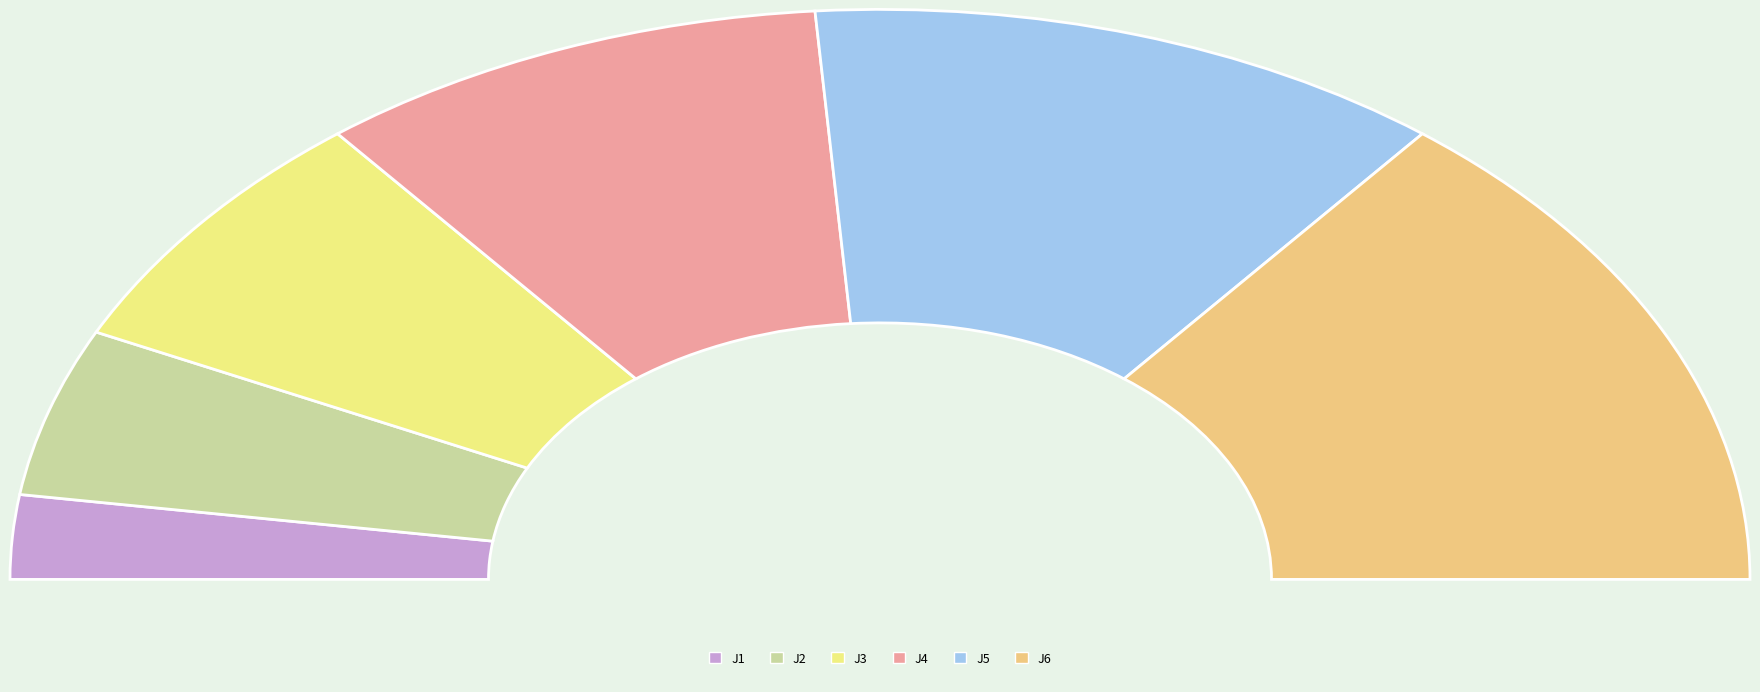

Does J1 represent more than half of the total?

No